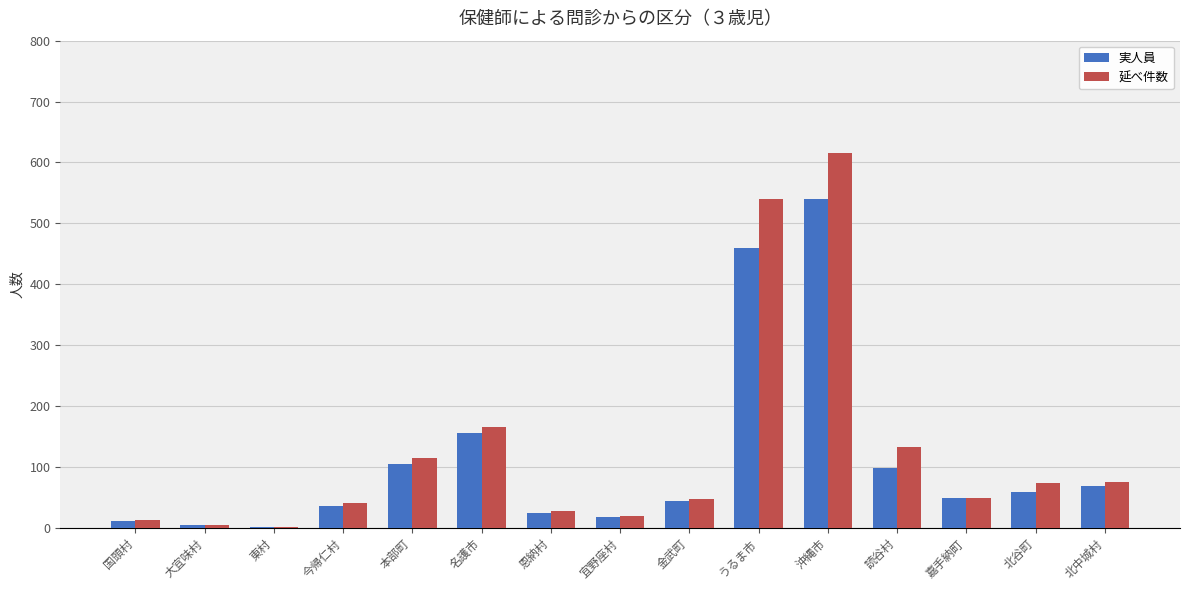

Where is 実人員 nearest to the value 271?

名護市